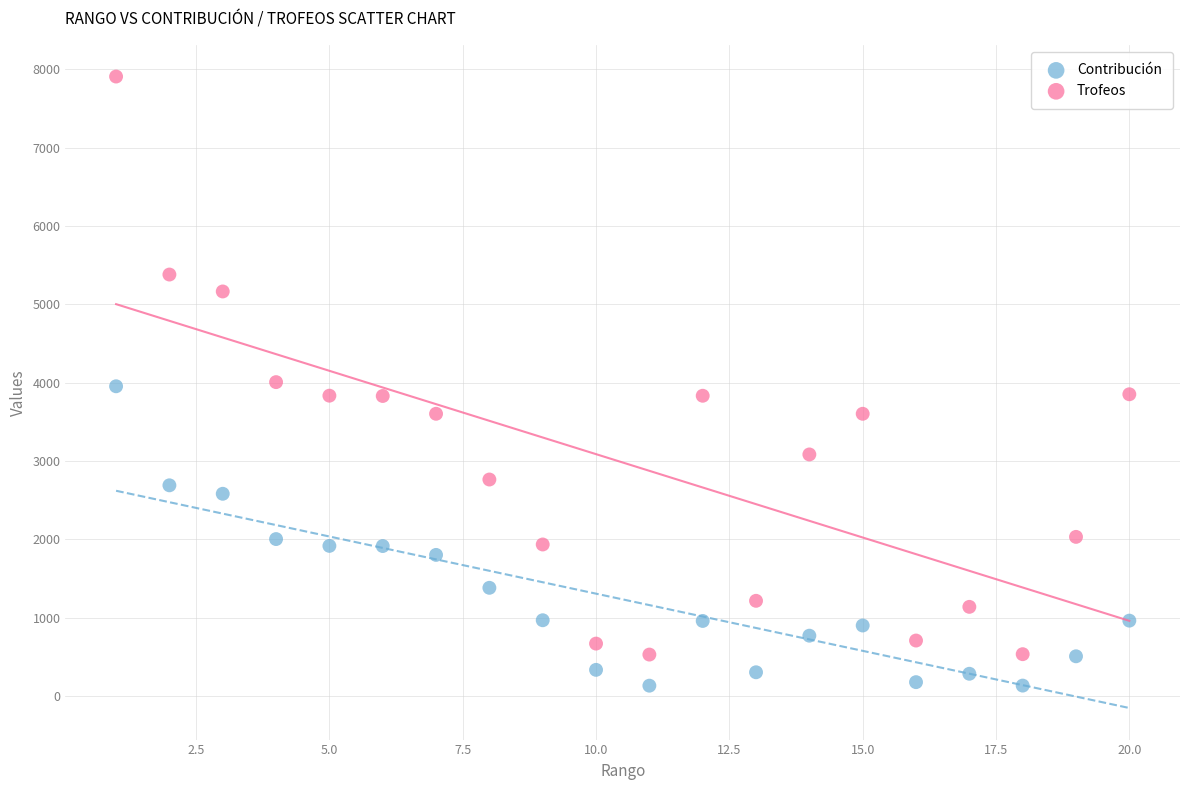

Which series has the largest Y range (max minus min)?

Trofeos